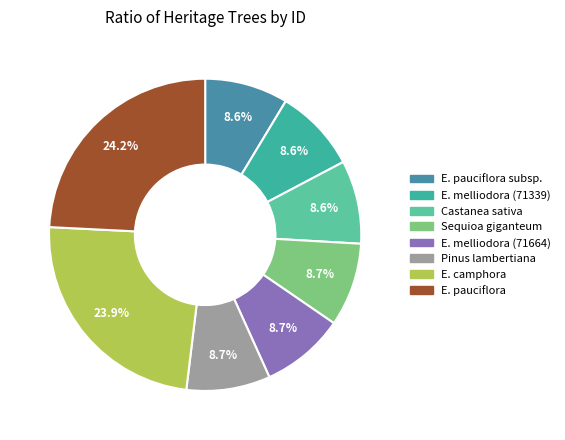

Rank the categories by value from highest to lowest.

Eucalyptus pauciflora, Eucalyptus camphora, Pinus lambertiana, Eucalyptus melliodora (71664), Sequioa giganteum, Castanea sativa, Eucalyptus melliodora (71339), Eucalyptus pauciflora subsp. pauciflora